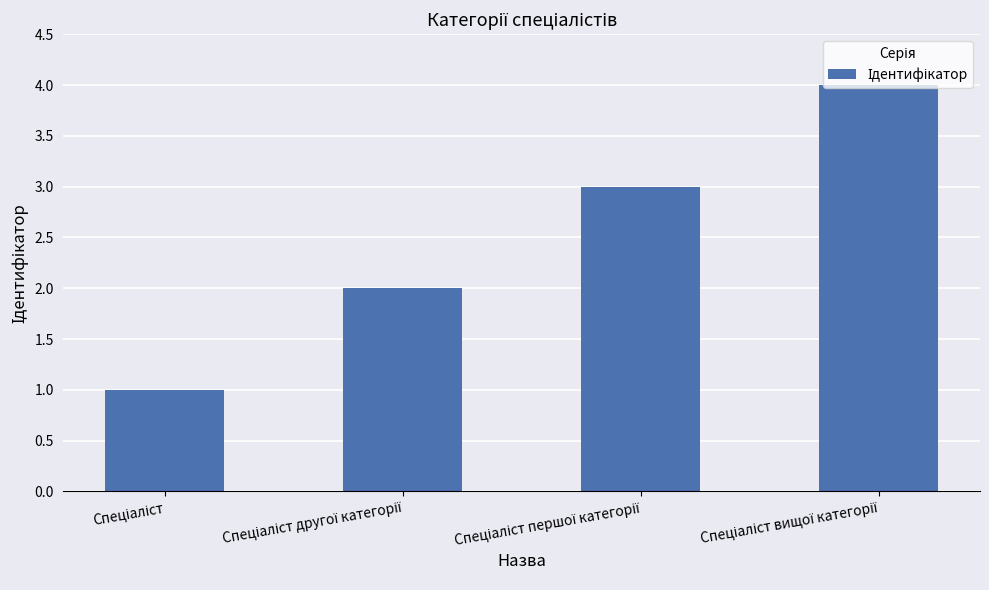

What is the sum of all values?

10